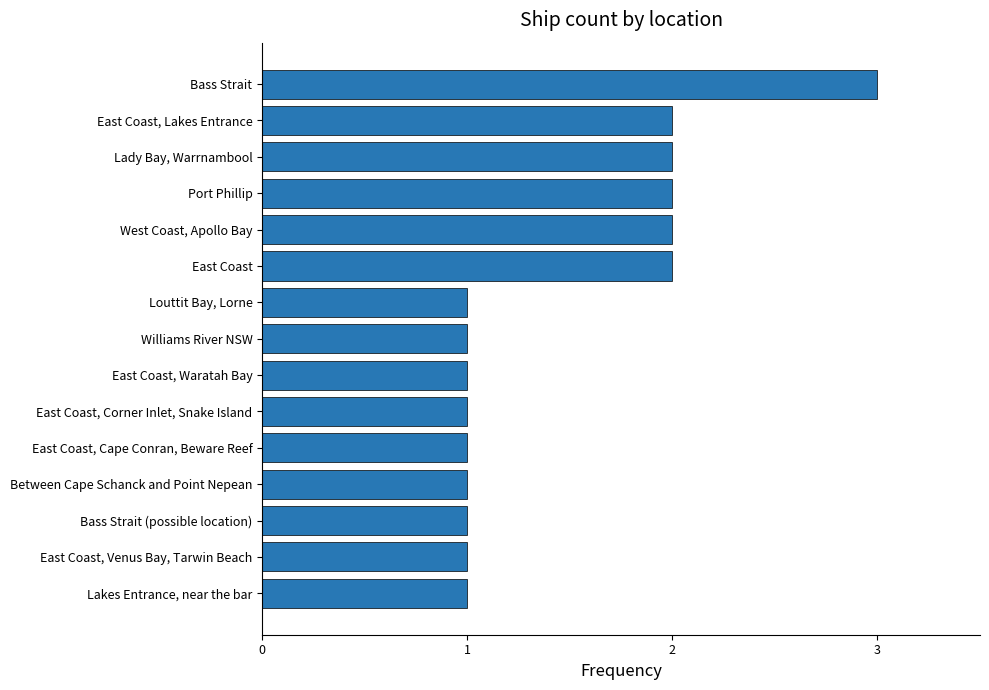

Reading bottom to top, transcribe all the data shown in this chart.

1	1	1	1	1	1	1	1	1	2	2	2	2	2	3